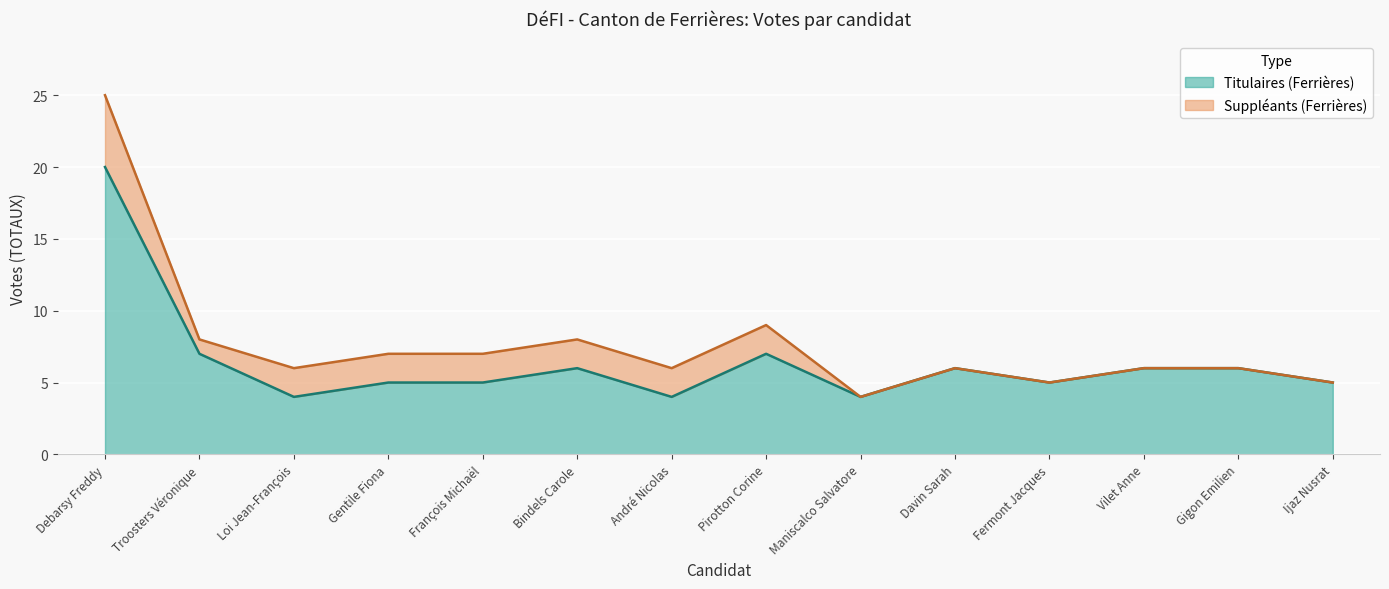

Which category has the highest value across all series?

Debarsy Freddy